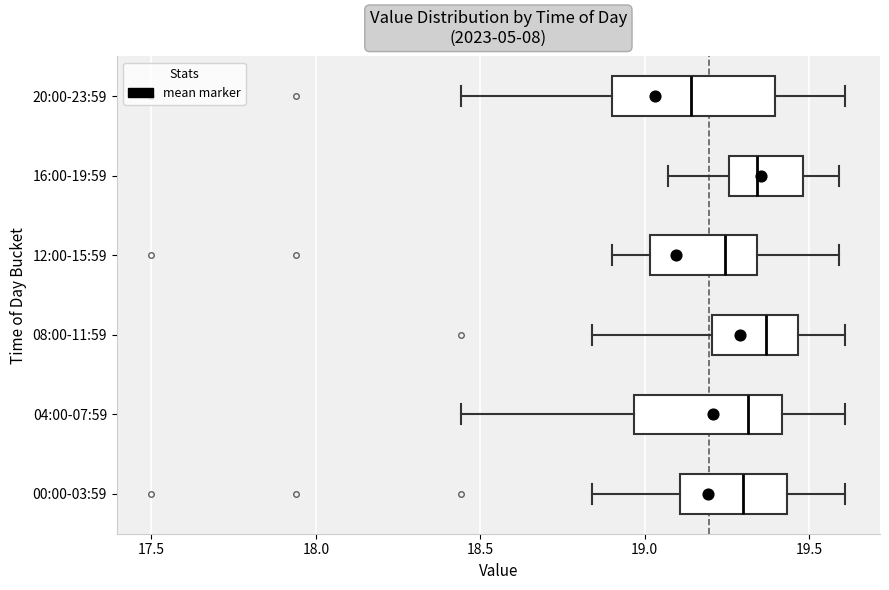

Reading bottom to top, transcribe this box plot: for each box, give where its median line is, the range the box spans, and where its two whiskers end, as read against the x-axis. The values are not printed on the chart, so give them approximately, as read against the axis.

00:00-03:59: median 19.30, box 19.10 to 19.45, whiskers 18.85 to 19.60
04:00-07:59: median 19.30, box 18.95 to 19.40, whiskers 18.45 to 19.60
08:00-11:59: median 19.35, box 19.20 to 19.45, whiskers 18.85 to 19.60
12:00-15:59: median 19.25, box 19.00 to 19.35, whiskers 18.90 to 19.60
16:00-19:59: median 19.35, box 19.25 to 19.50, whiskers 19.05 to 19.60
20:00-23:59: median 19.15, box 18.90 to 19.40, whiskers 18.45 to 19.60